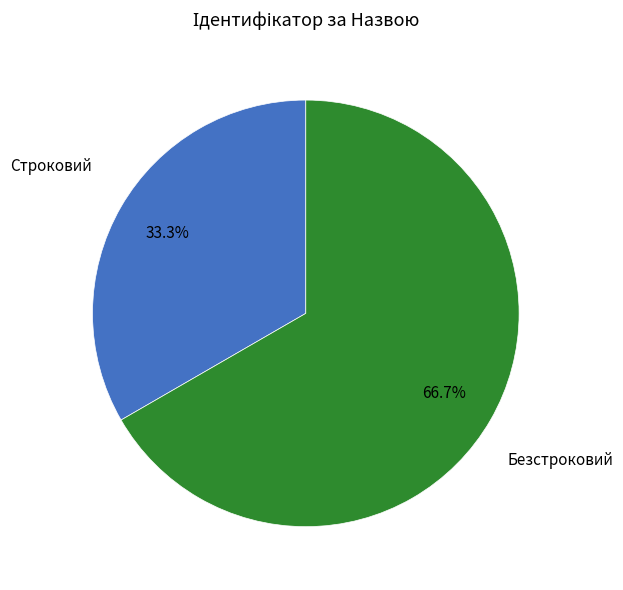

How many segments does this pie chart have?

2